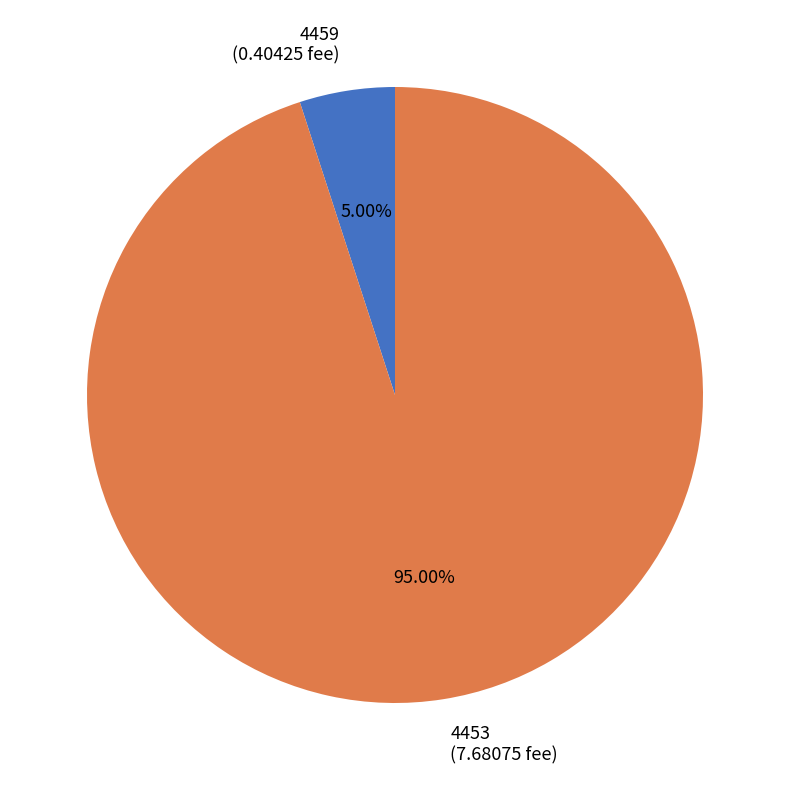

How many slices are in this pie chart?

2